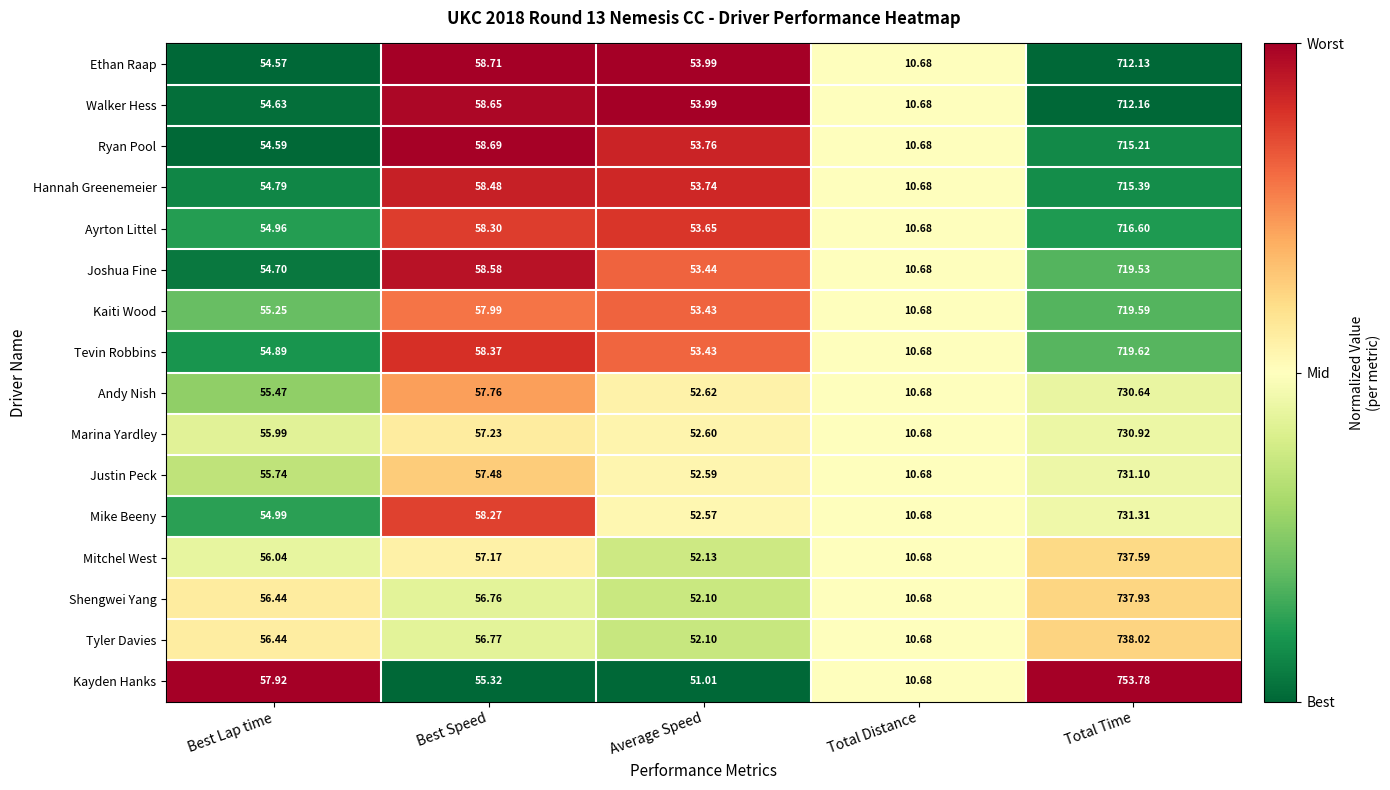

Which category has the lowest value across all series?

Total Distance